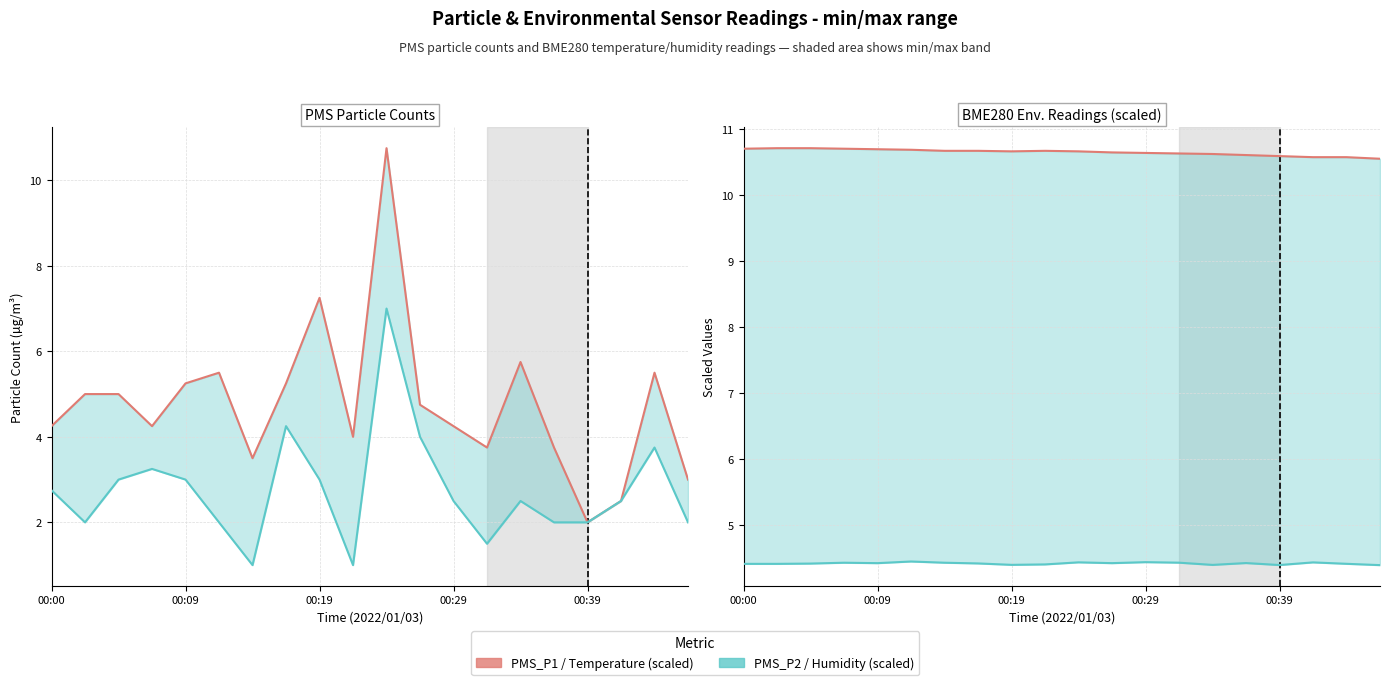

Is the value of BME280_humidity (scaled) at 17 greater than the value of PMS_P1 at 13?

Yes